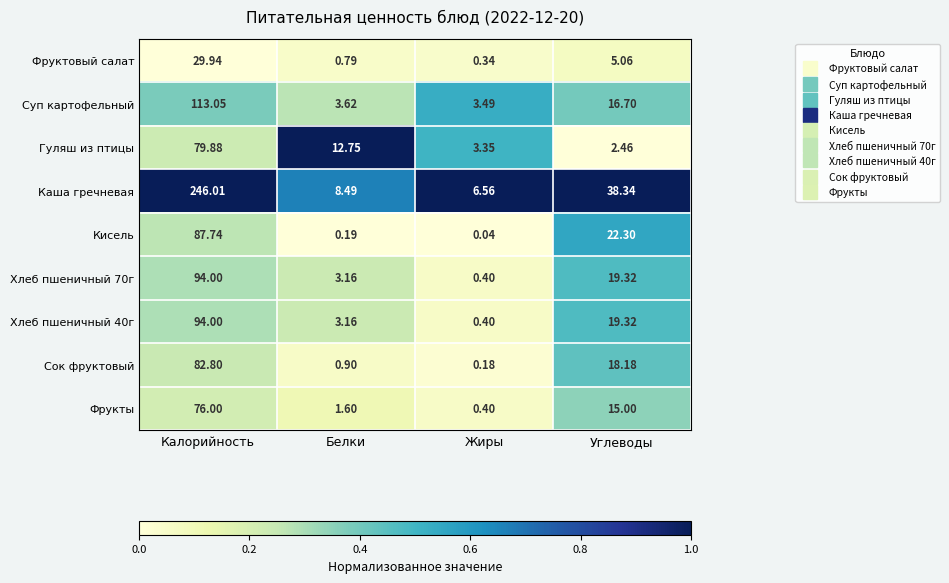

At which label does Каша гречневая first exceed 38?

Калорийность